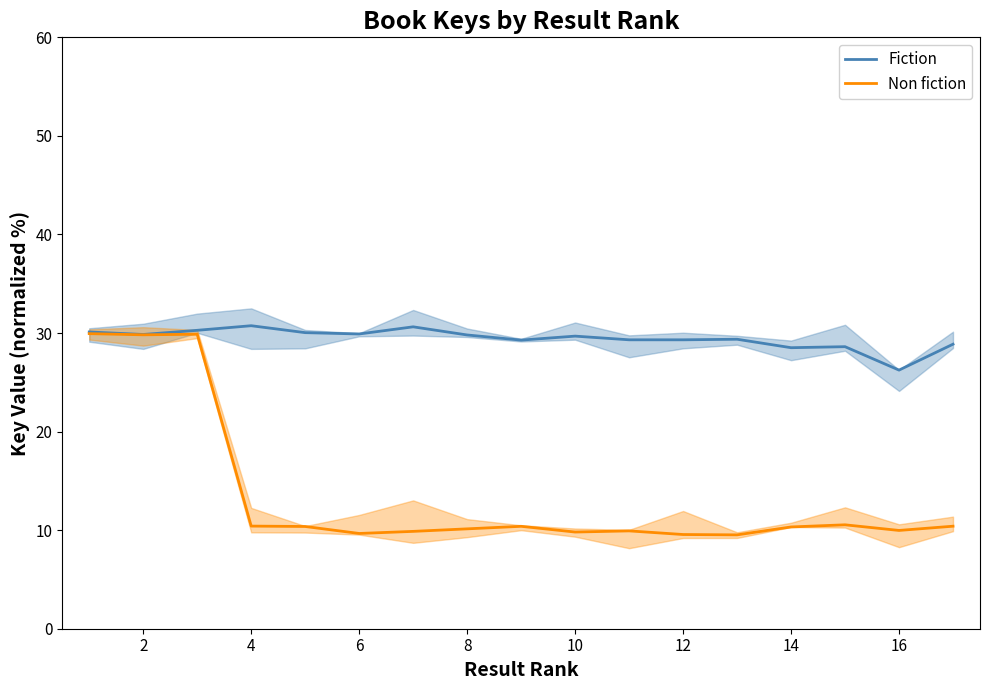

The value of Fiction at 10 is 47.4. True or false?

False